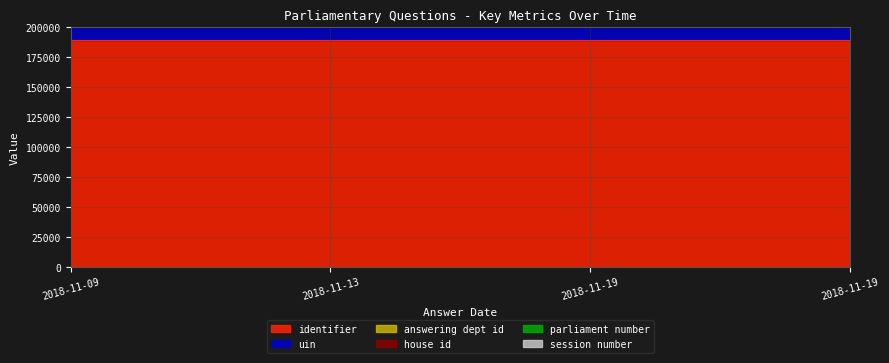

Which series changed the most between 2018-11-09 and 2018-11-19?

identifier